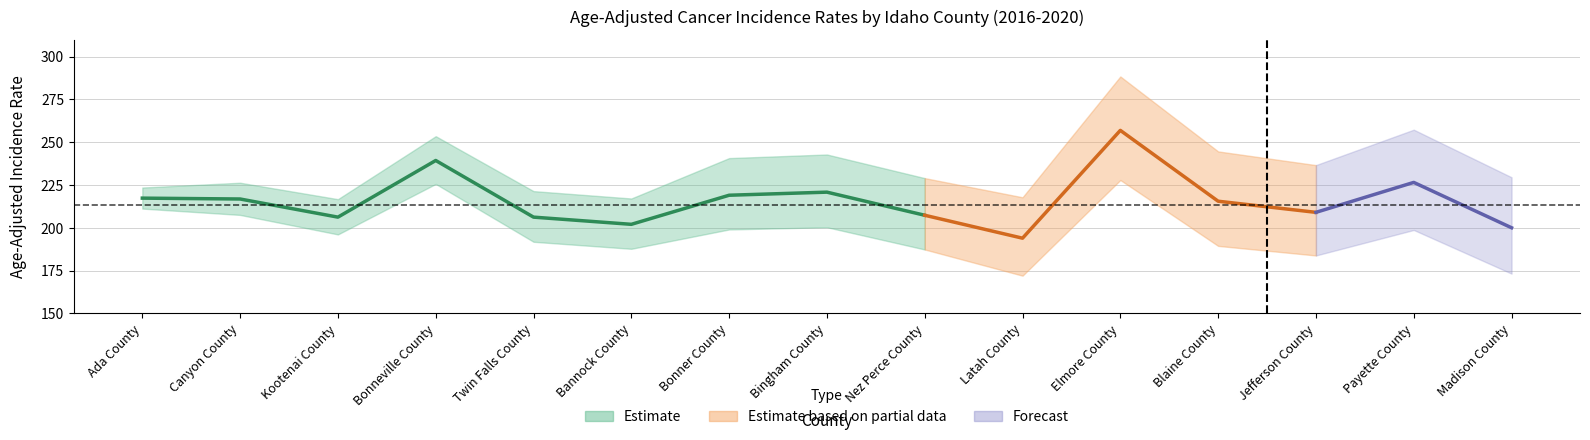

What position from the right is 11?

4